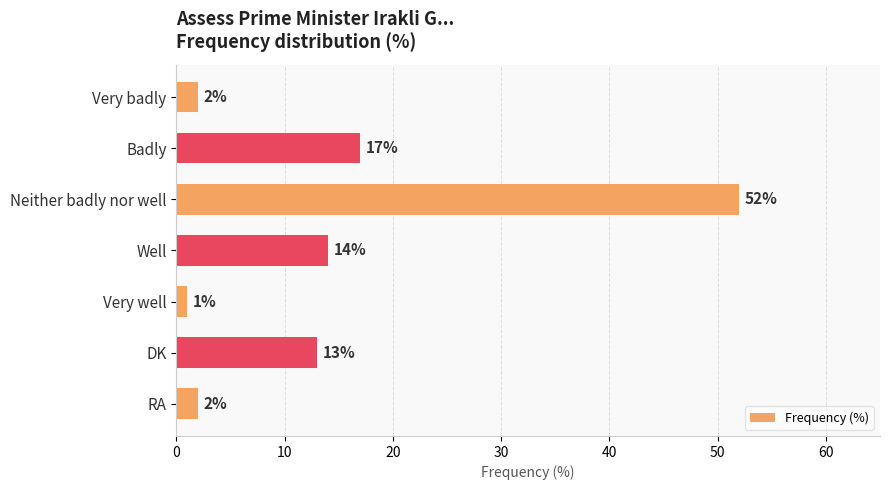

Where is the data nearest to the value 26?

Badly